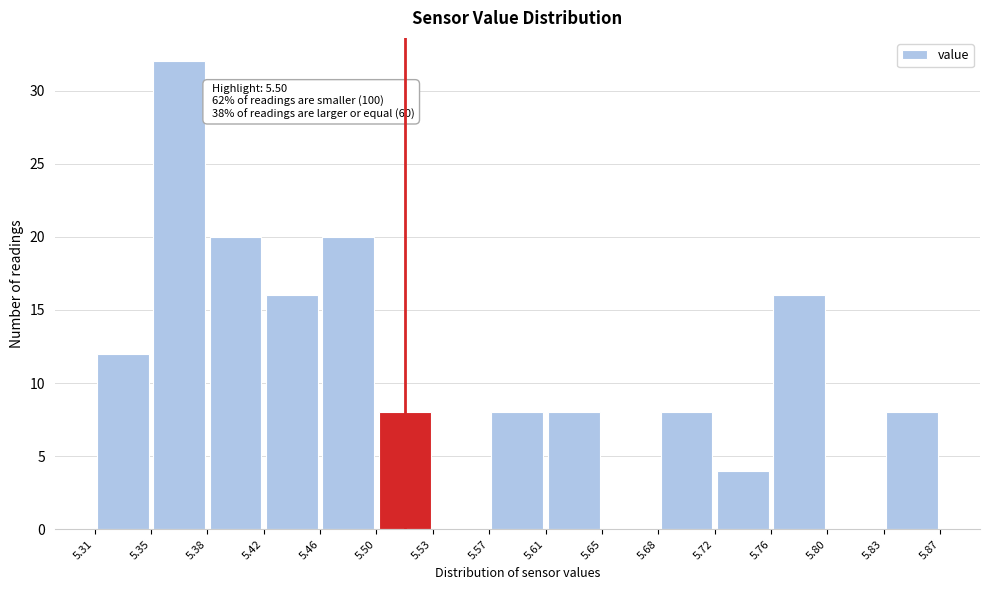

Which range on the x-axis has the tallest bar?

5.35 to 5.38